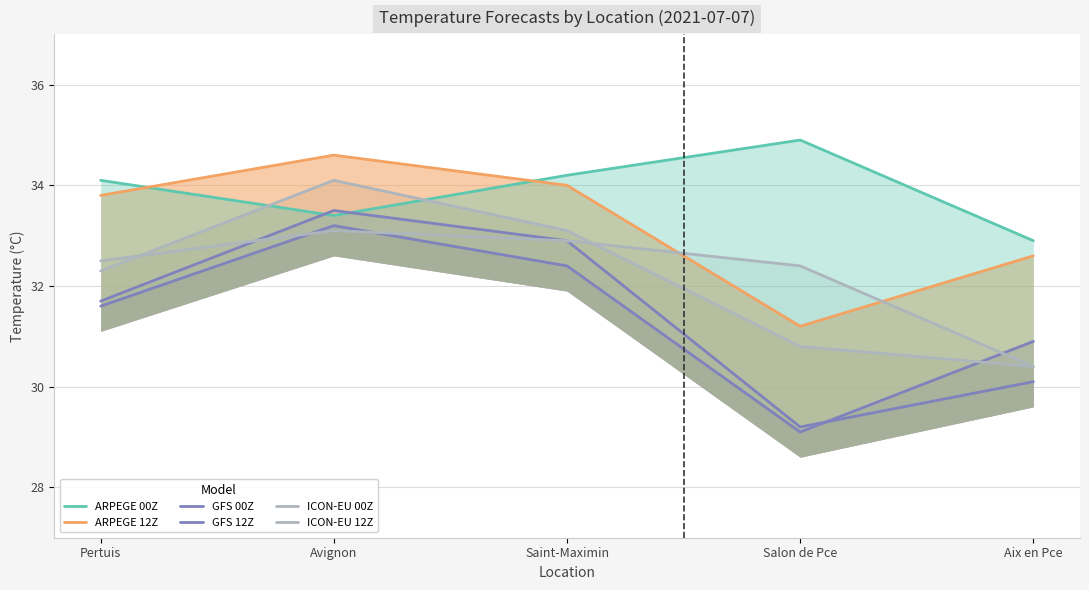

What is the difference between the second highest and minimum values in the ARPEGE 00Z series?

1.3